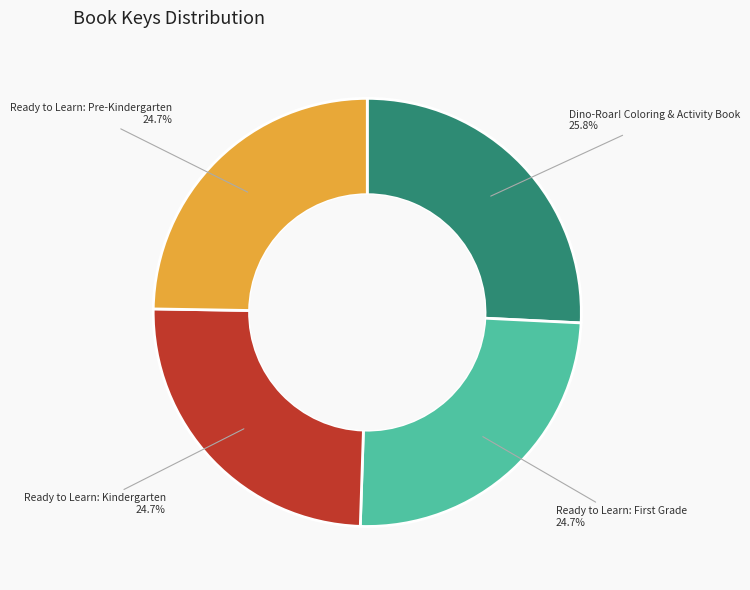

What percentage is the Ready to Learn: Pre-Kindergarten slice, to the nearest percent?

25%